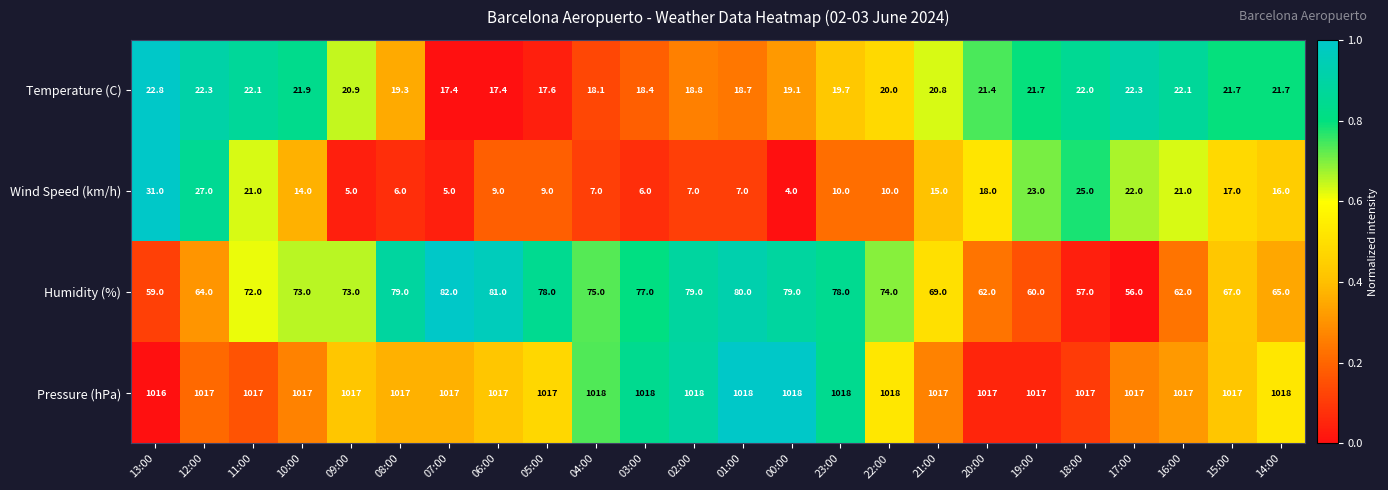

What is the sum of all Temperature (C) values?

488.2